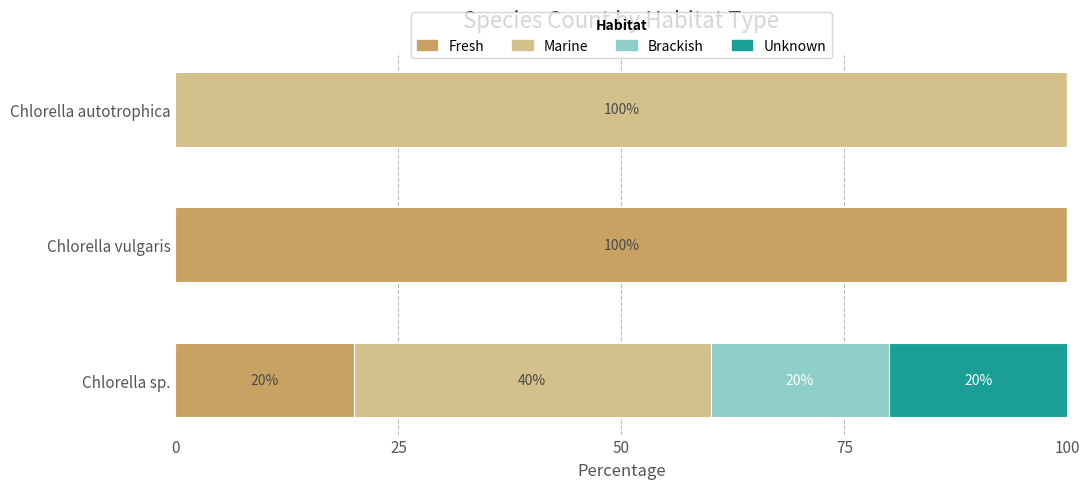

The Fresh series shows 20 at Chlorella sp.. True or false?

True